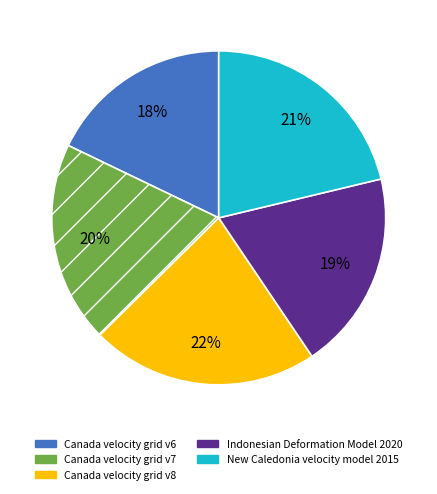

What is the smallest slice in the pie chart?

Canada velocity grid v6